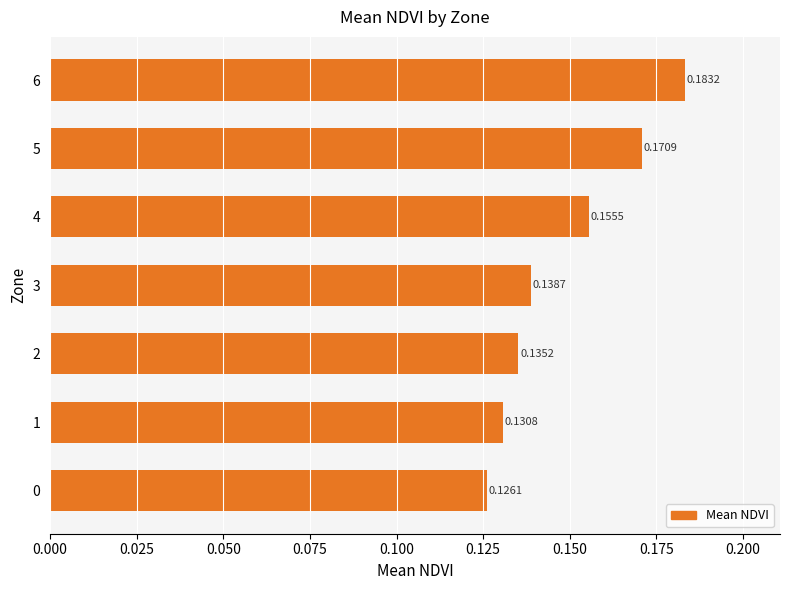

Rank the categories by value from lowest to highest.

0, 1, 2, 3, 4, 5, 6